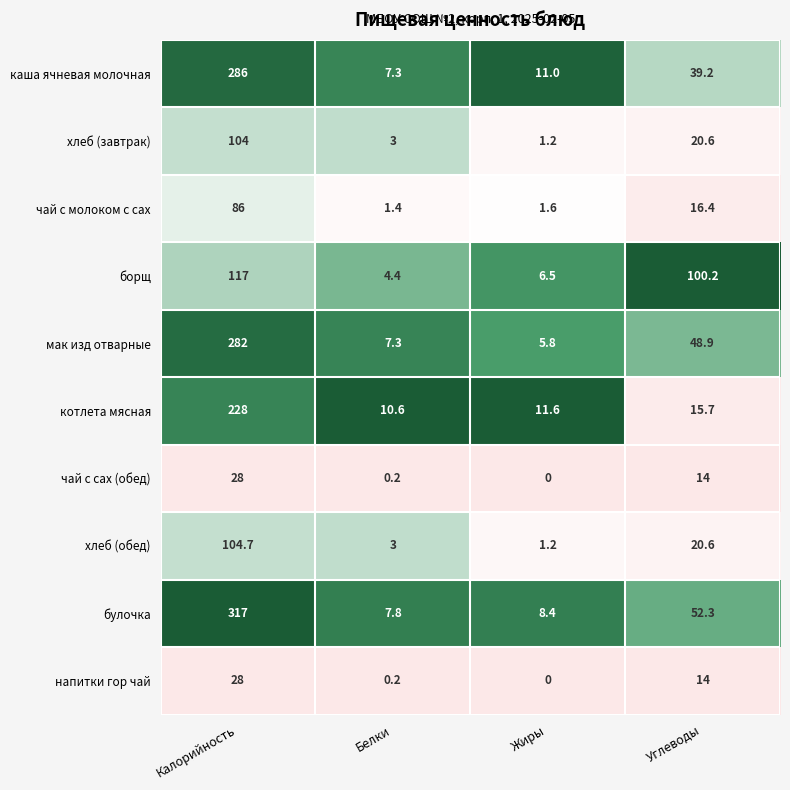

What is the difference between the борщ values at Белки and Калорийность?

112.6